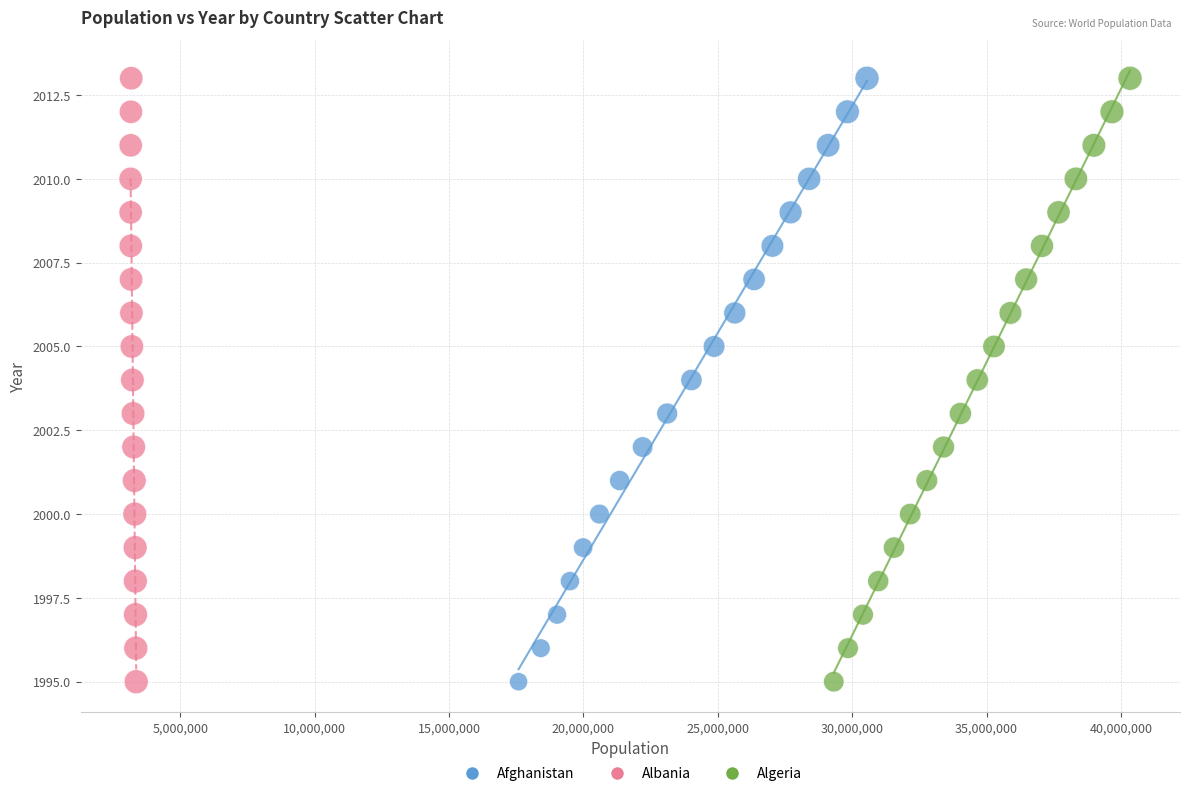

What are all the series names shown in the legend?

Afghanistan, Albania, Algeria